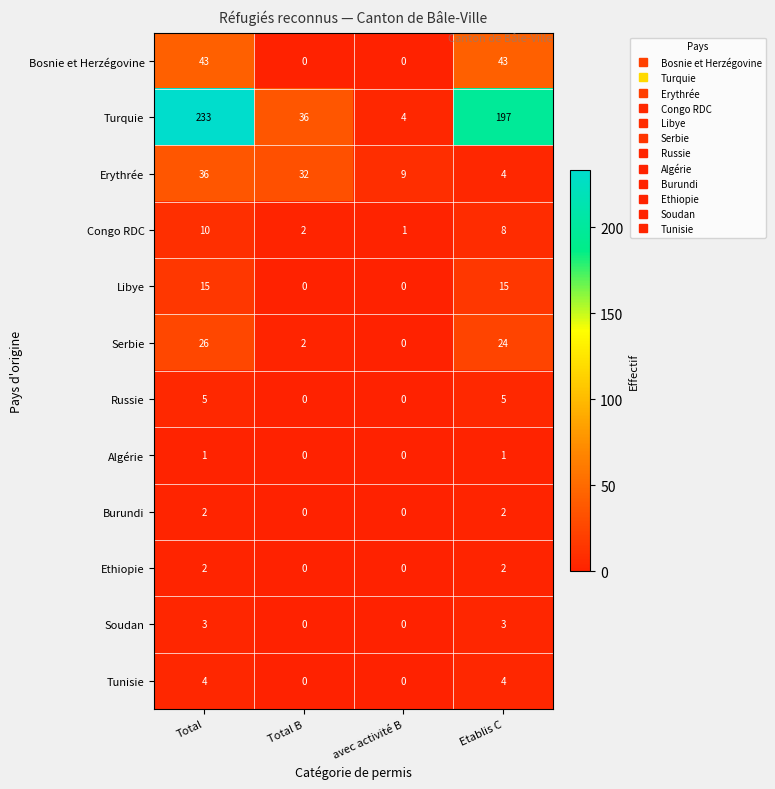

How many series are shown in this chart?

12